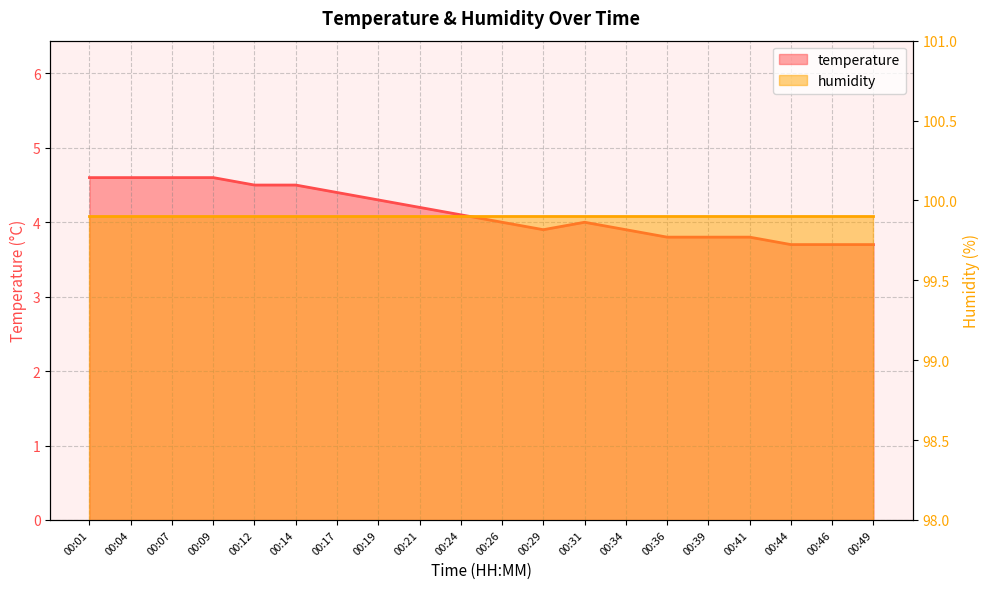

What is the minimum value shown in the chart?

3.7